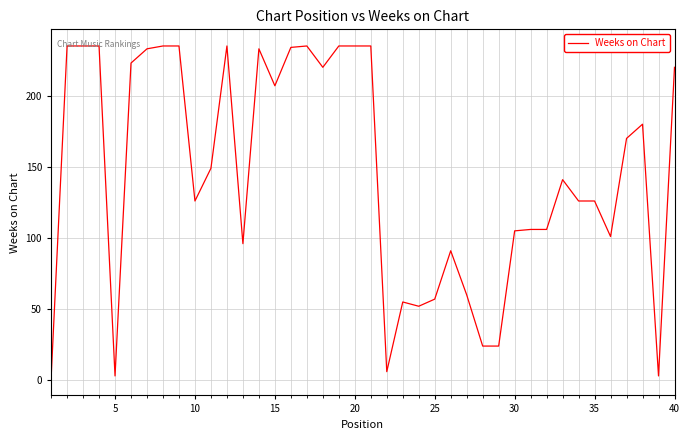

Count the number of data series in this chart.

1